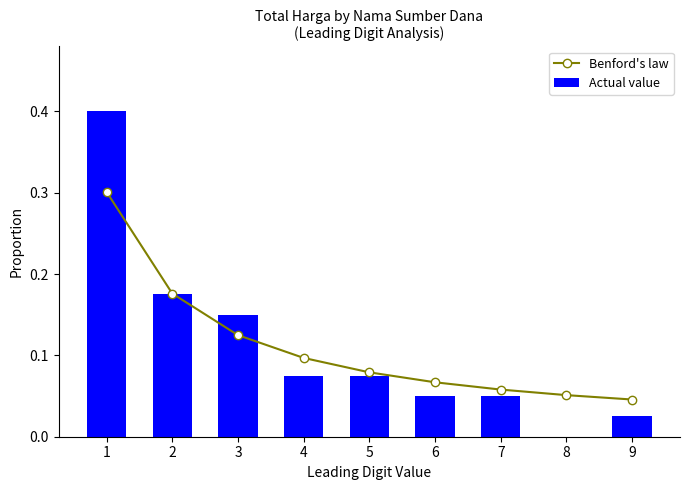

At 7, list the series in order from smallest to largest.

Actual value, Benford's law